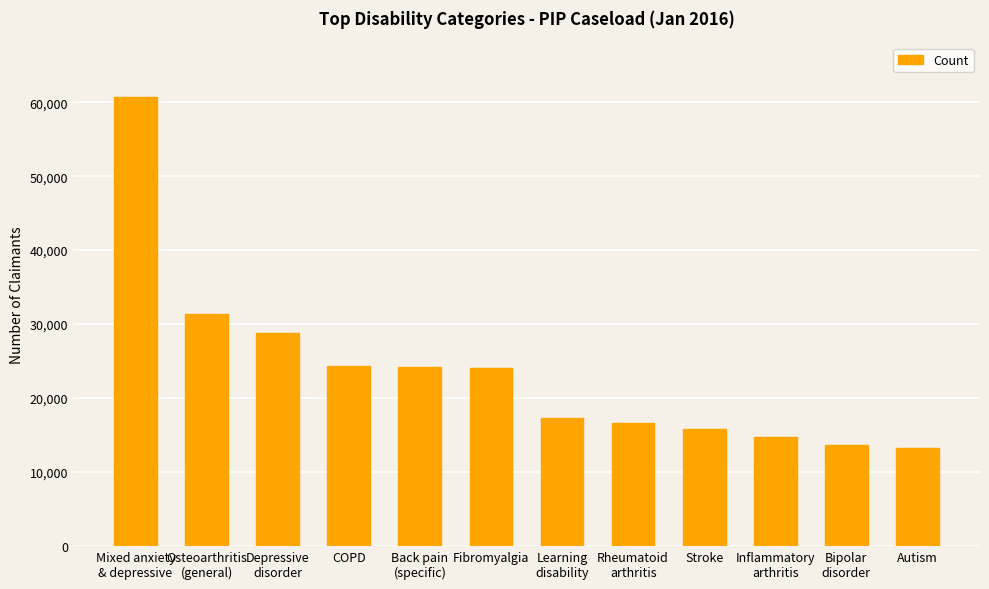

What is the smallest value displayed?

13196